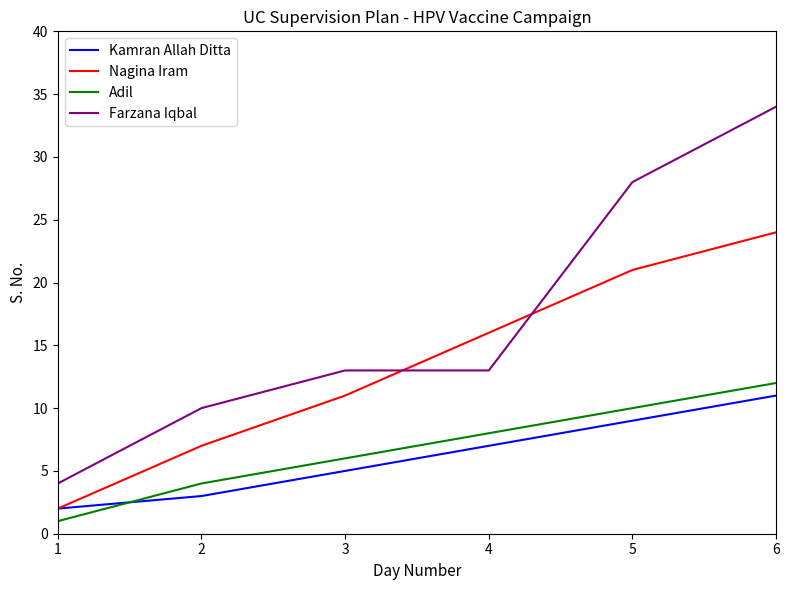

True or false: Kamran Allah Ditta has more than 1 interior local peaks.

False